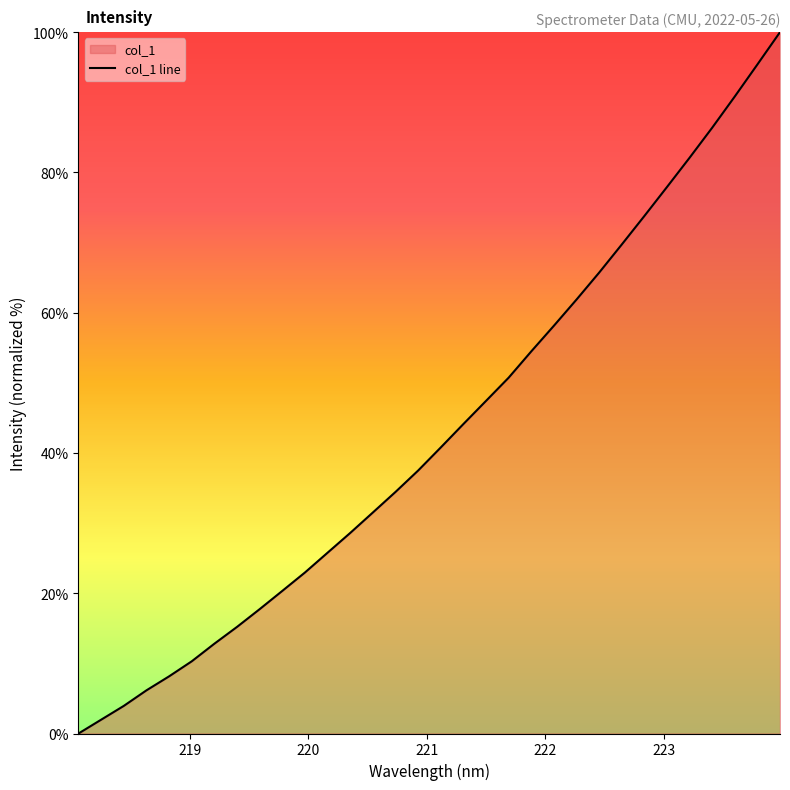

What is the difference between the second highest and second lowest values?

93.4